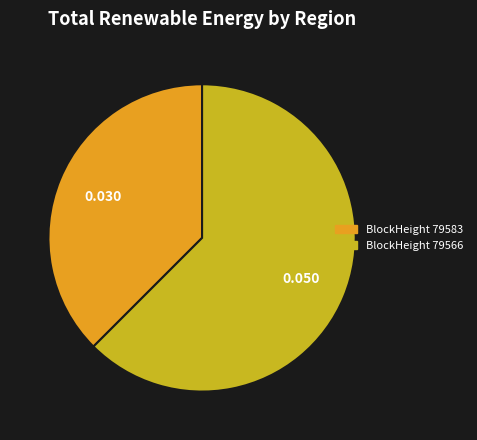

Does any single category account for the majority?

Yes